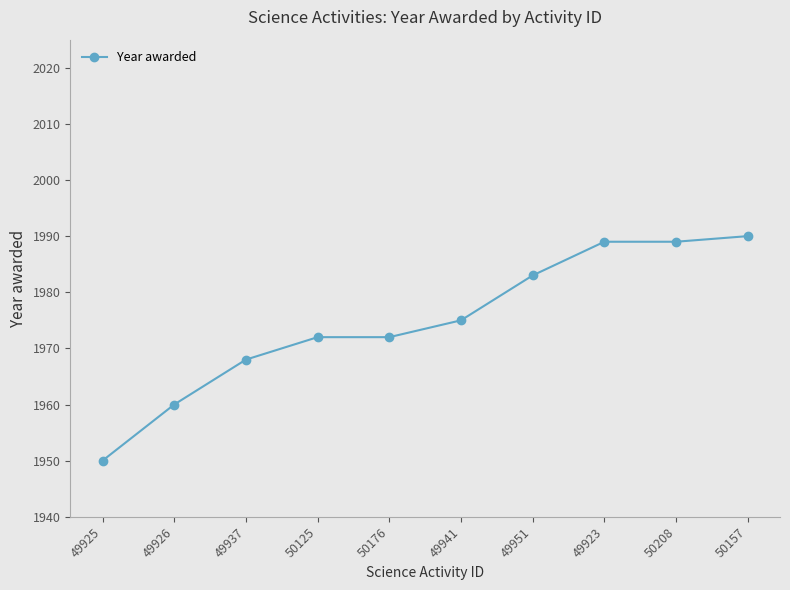

Is it true that the value at 49925 is 2839?

False